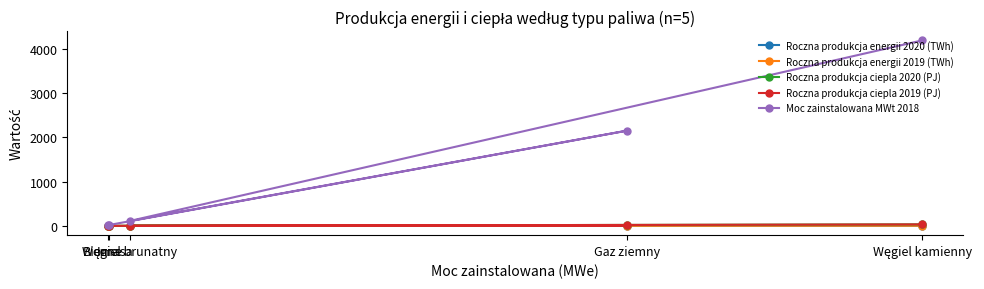

Does the chart display data point markers on the line(s)?

Yes